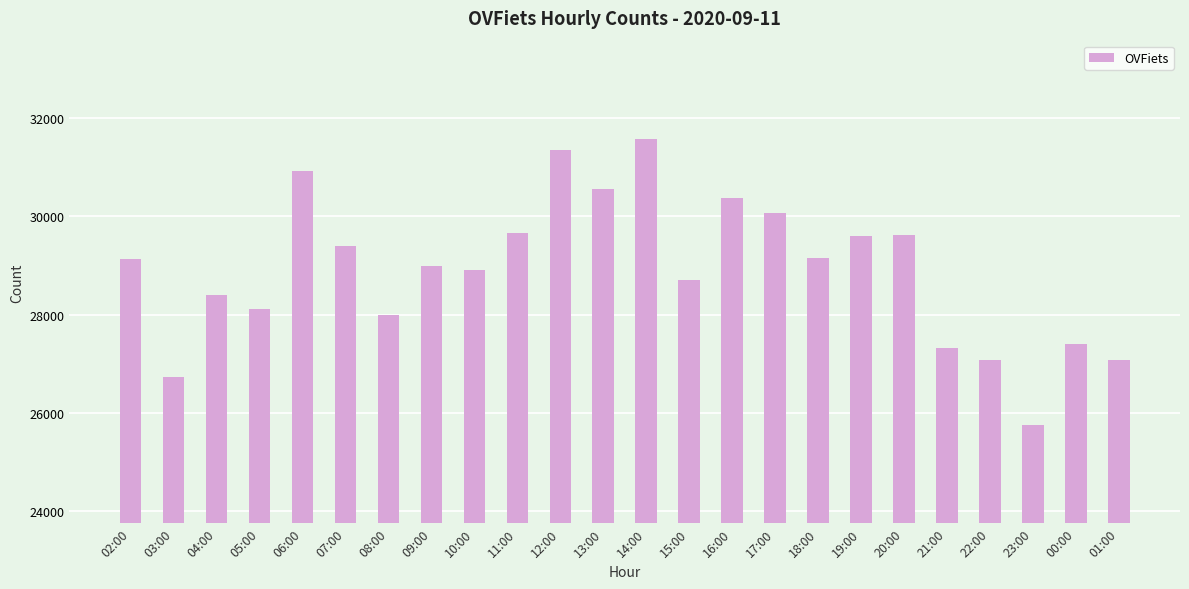

Which label corresponds to the smallest value in the chart?

23:00